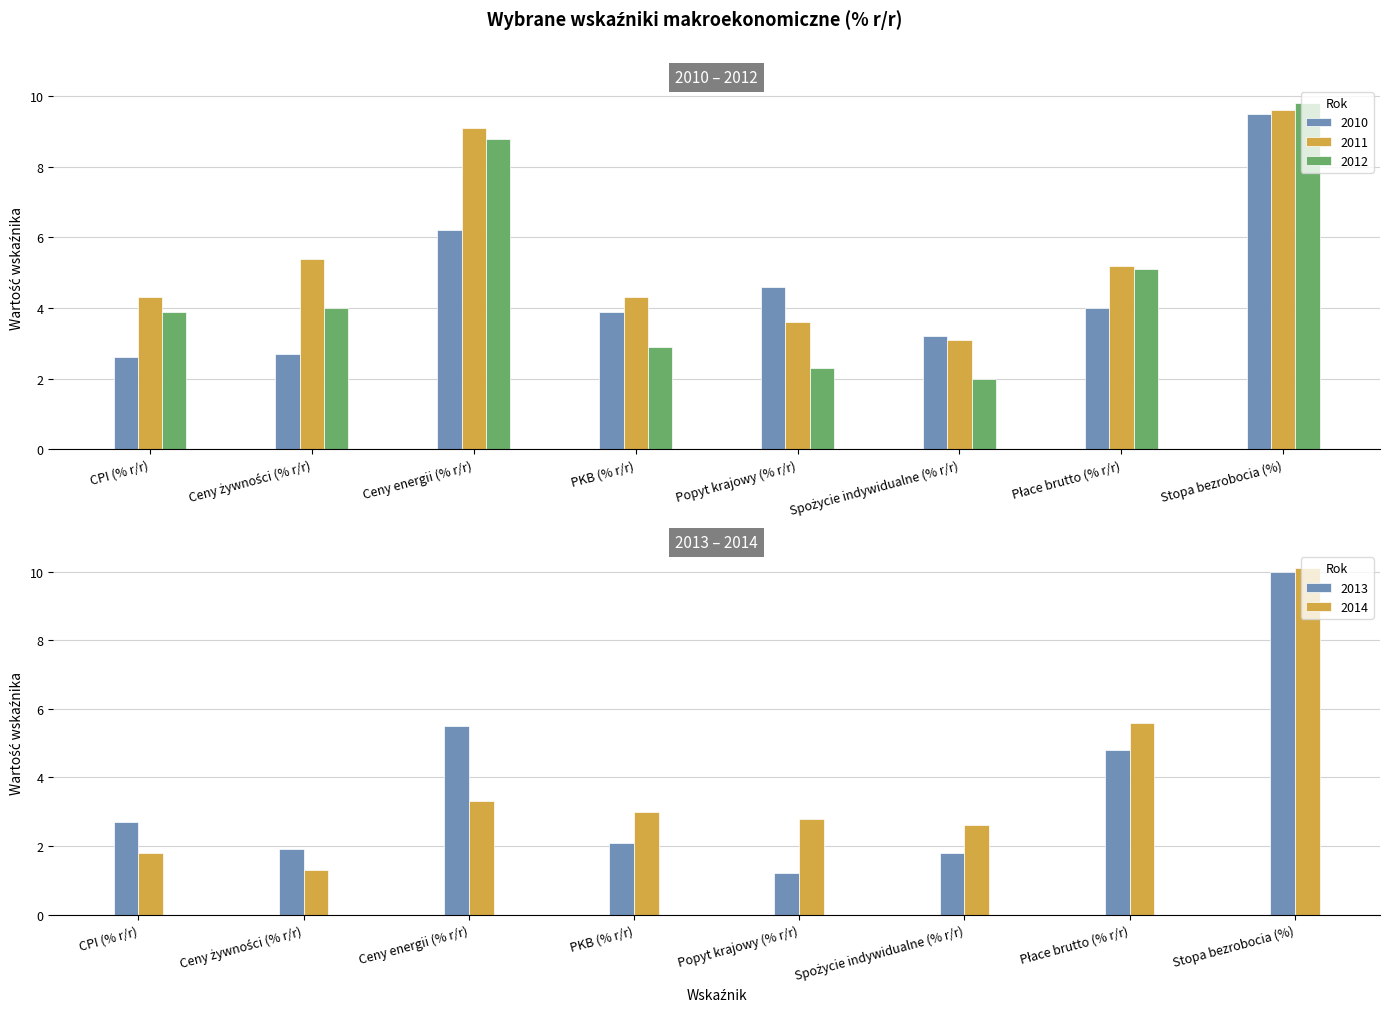

What is the minimum value for 2012?

2.0